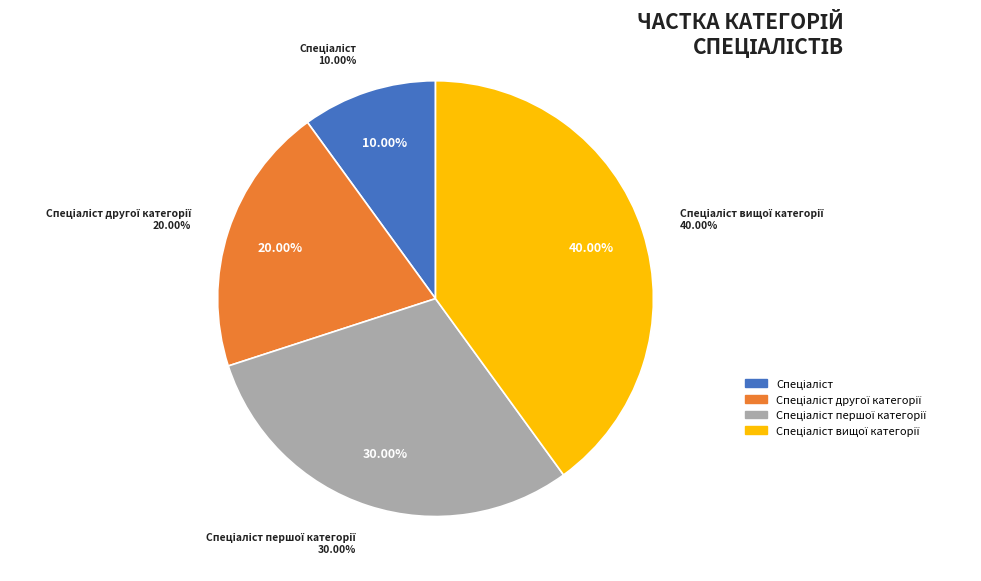

Is there a majority slice in this chart?

No